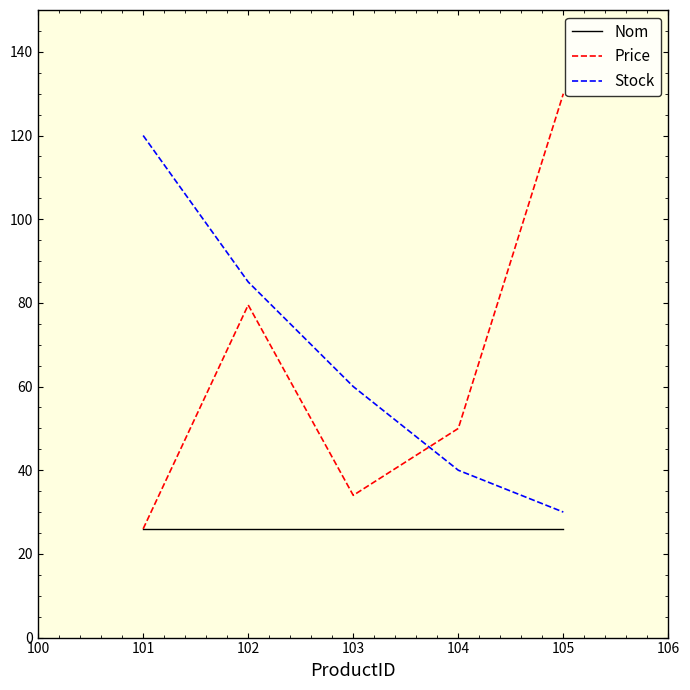

Between 102 and 101, which is larger?

102